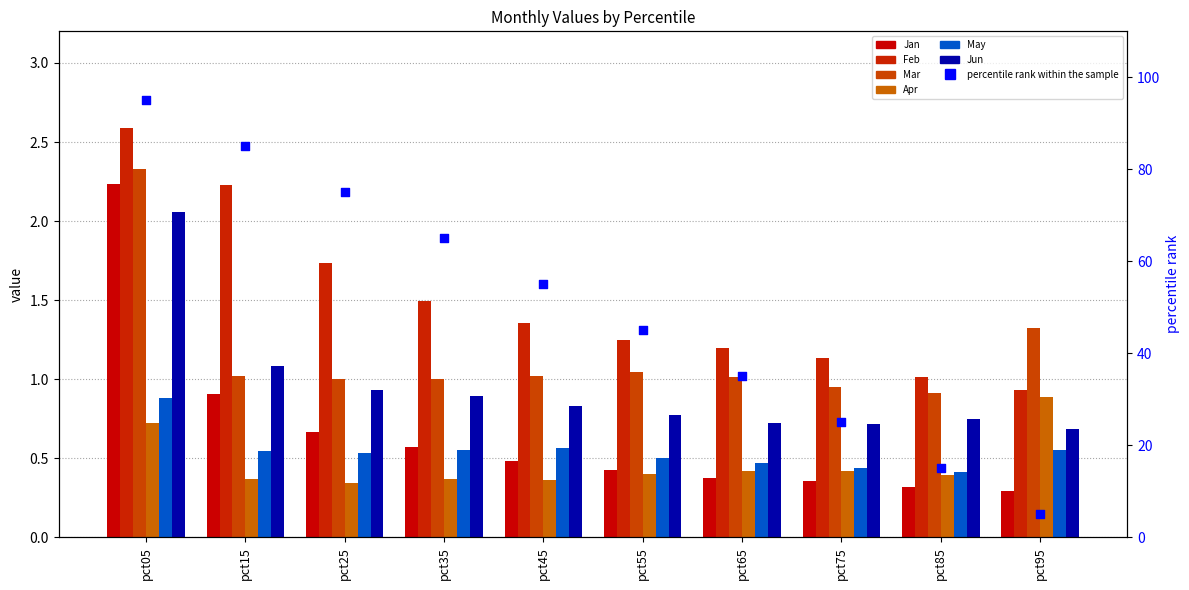

Which series contains the lowest Y value?

Jan